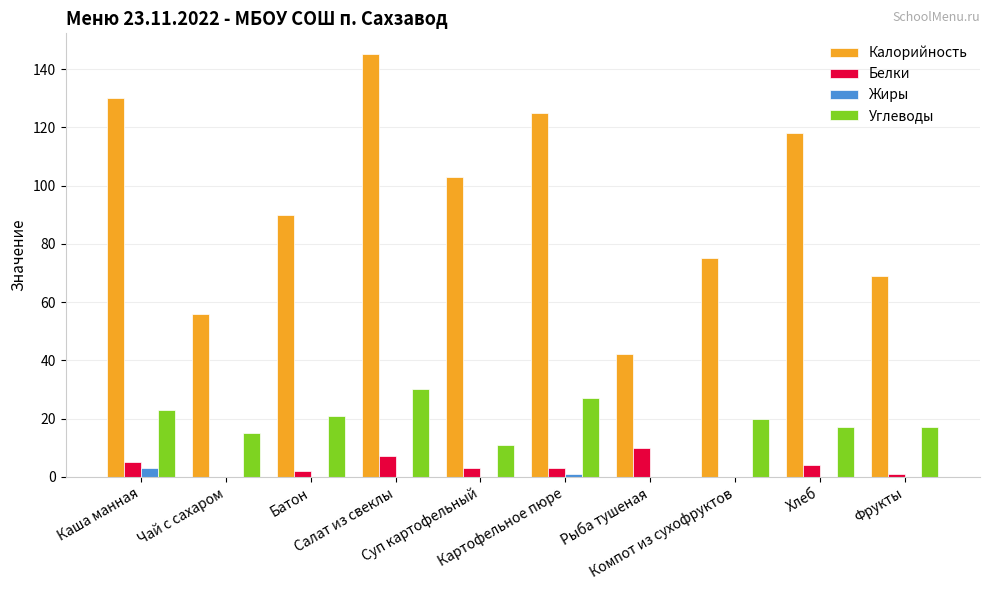

Where is Углеводы nearest to the value 15?

Чай с сахаром